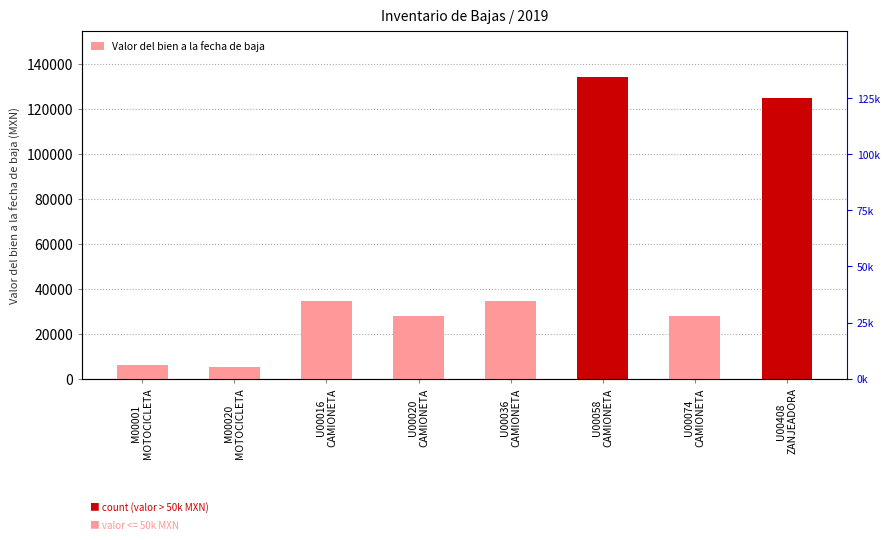

At which label is the value closest to 69815?

U00016
CAMIONETA